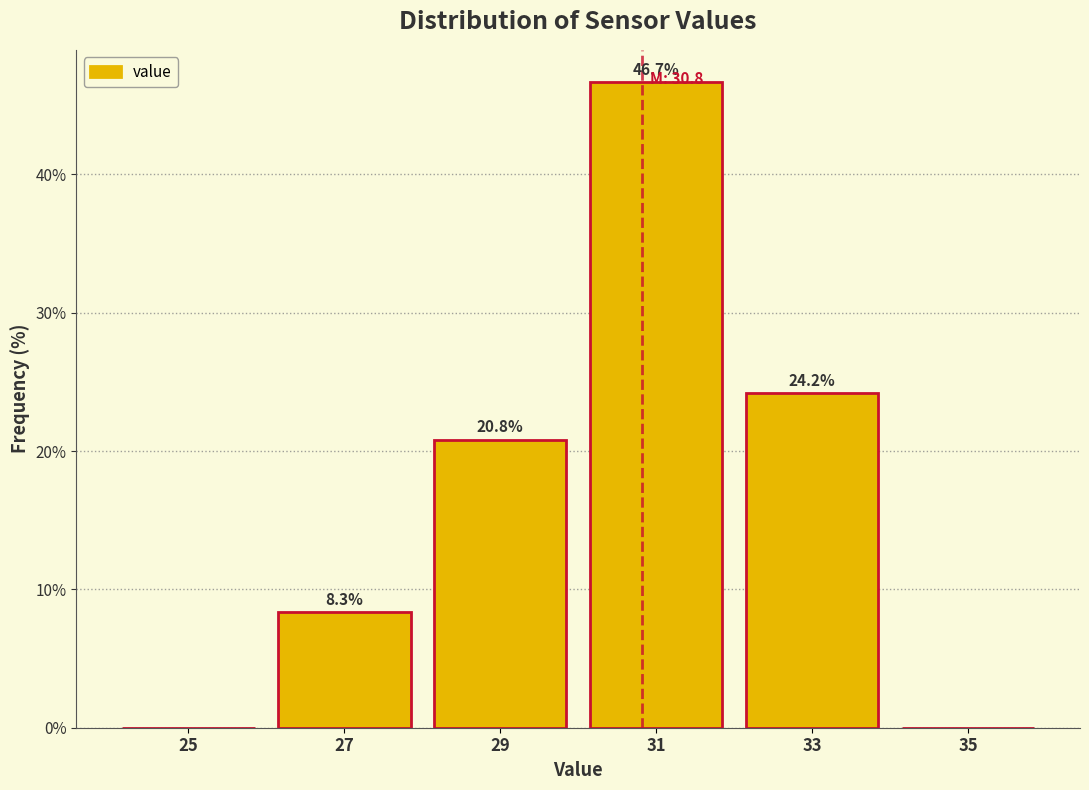

Over which range of the x-axis is the bar tallest?

30 to 32